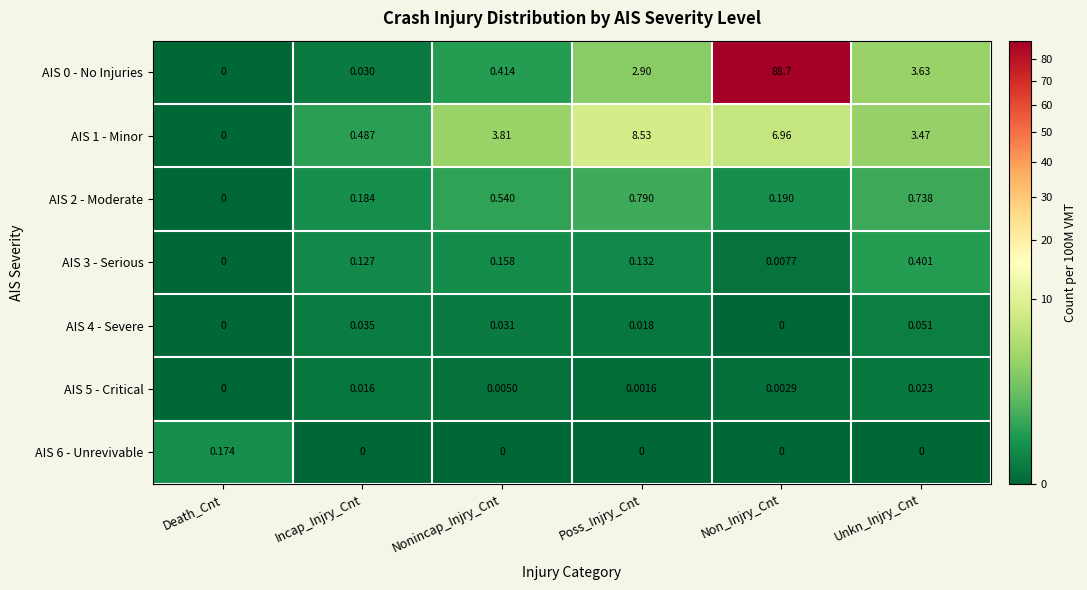

How many positive values does the AIS 3 - Serious series have?

5